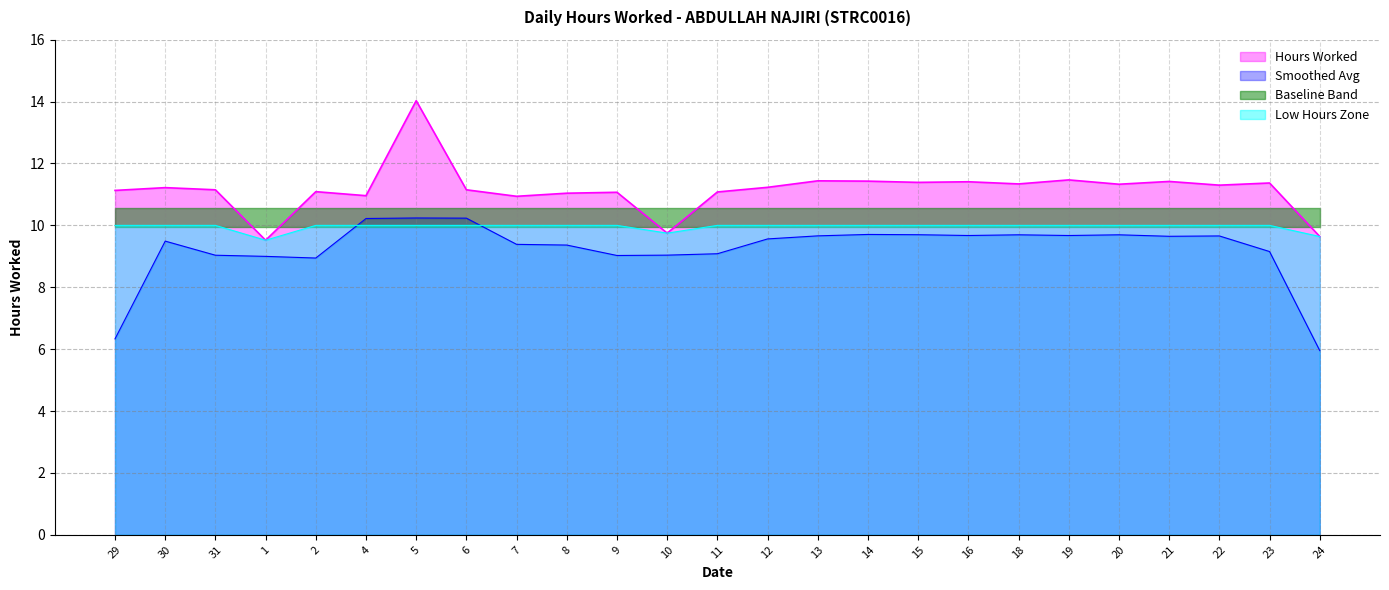

Does the chart display data point markers on the line(s)?

No